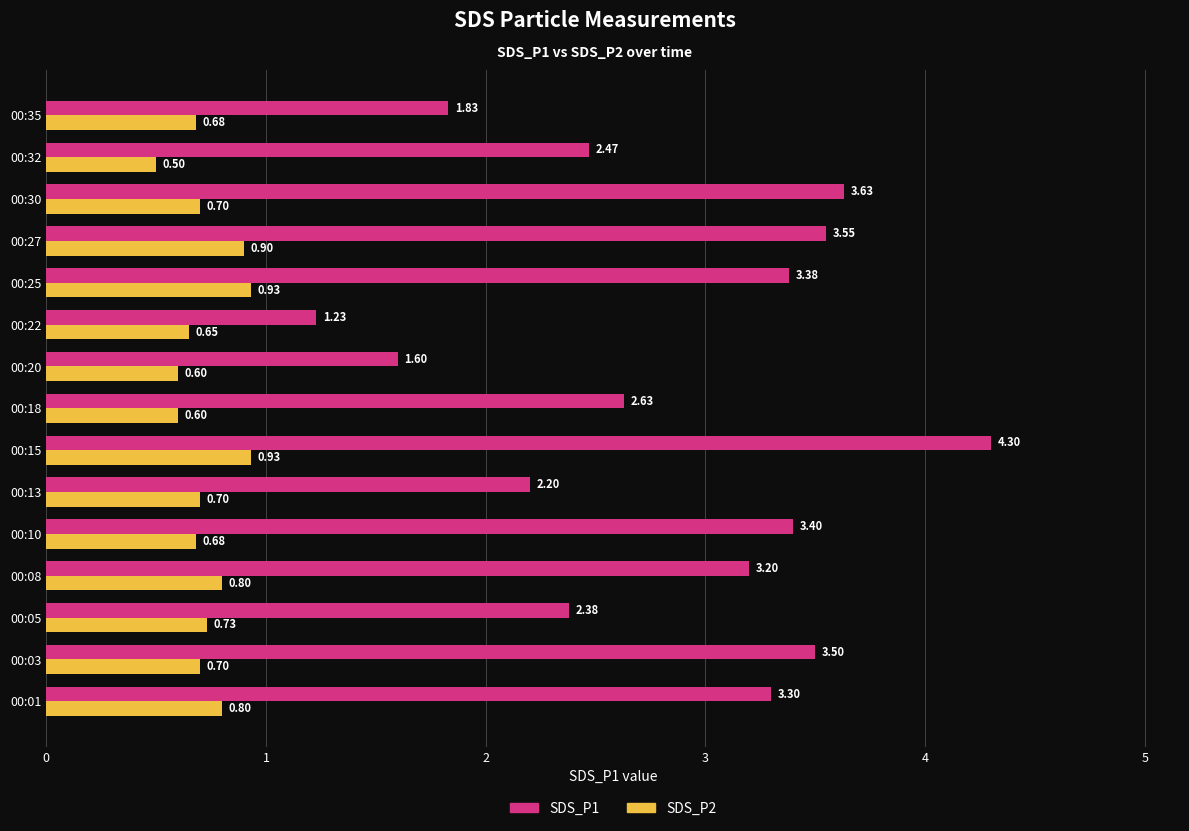

What is the sum of all SDS_P2 values?

10.9